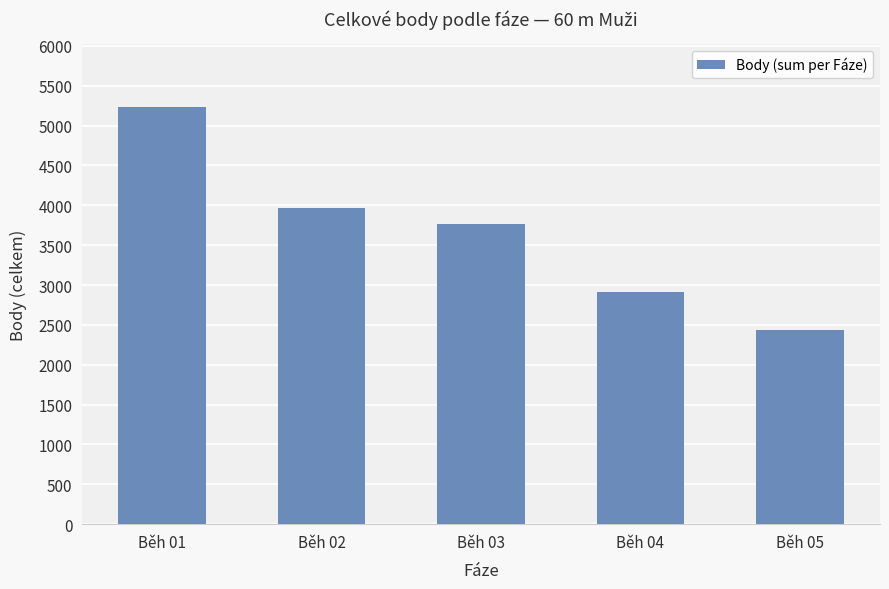

Reading left to right, transcribe all the data shown in this chart.

5234	3962	3760	2917	2435